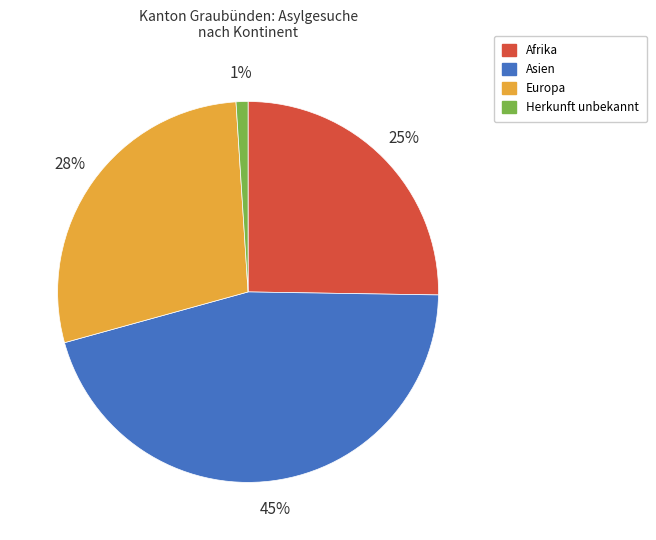

Does any single category account for the majority?

No